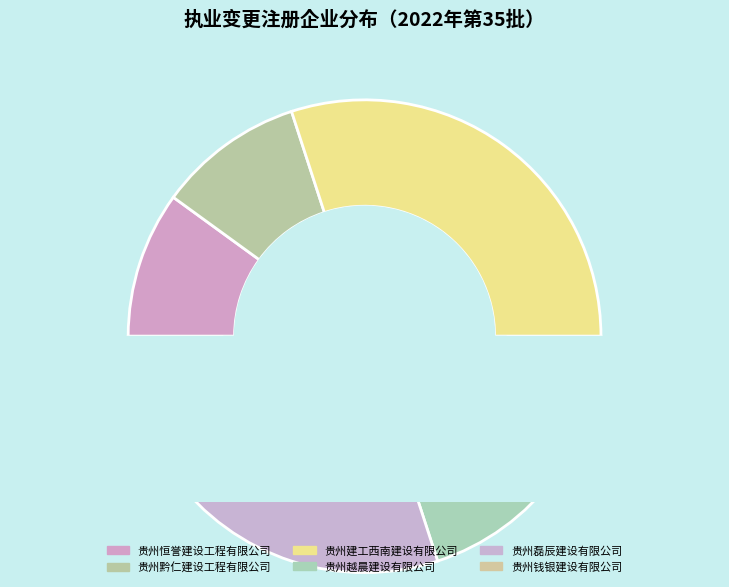

Count the number of slices in the pie.

6